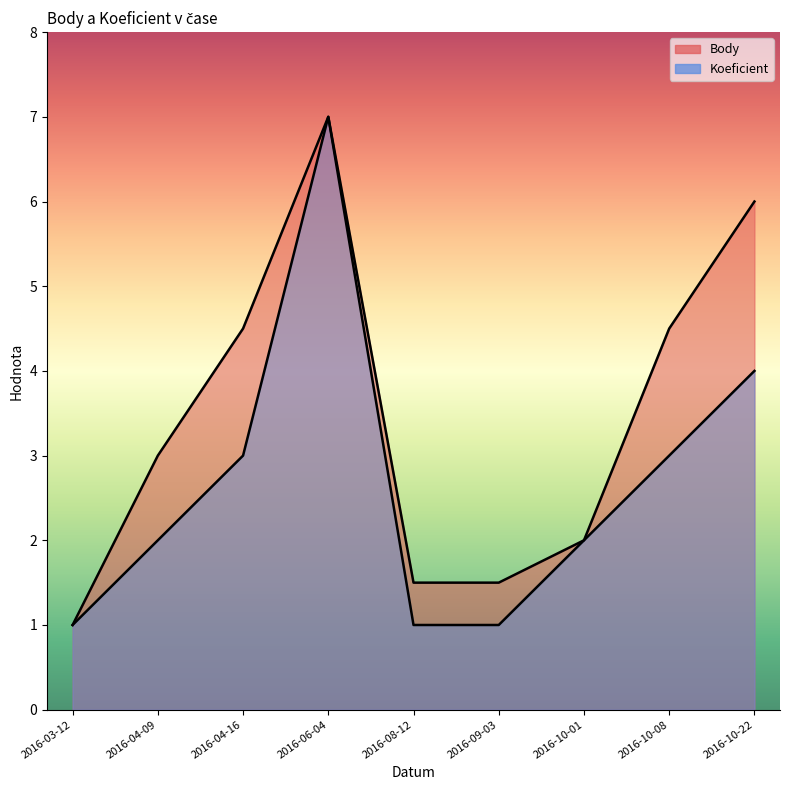

Count the number of categories in the chart.

9